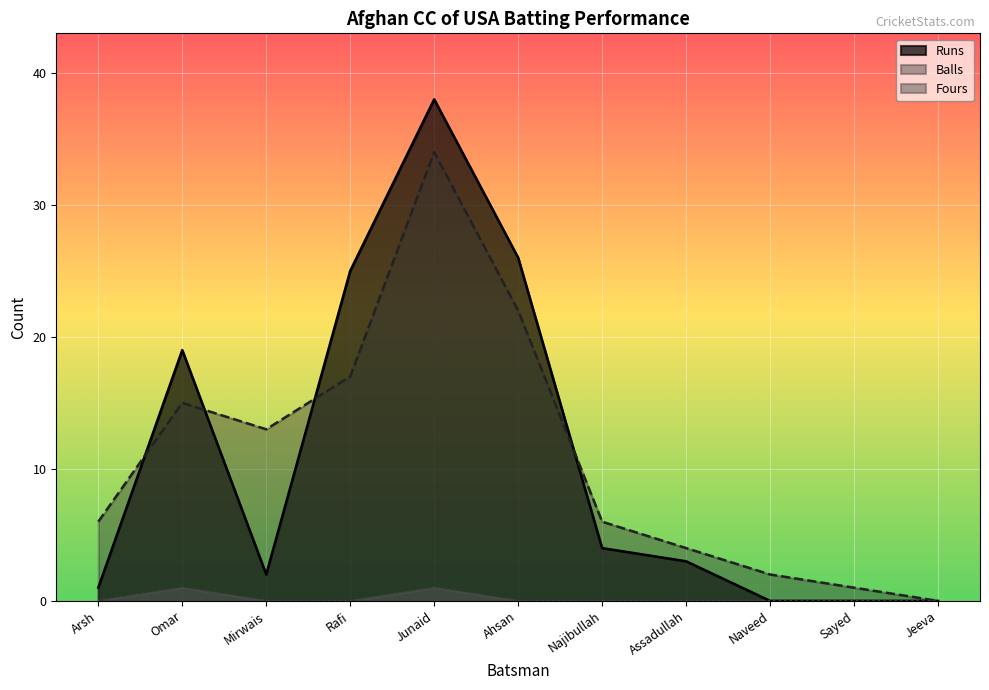

Which series has the largest range (max minus min)?

Runs